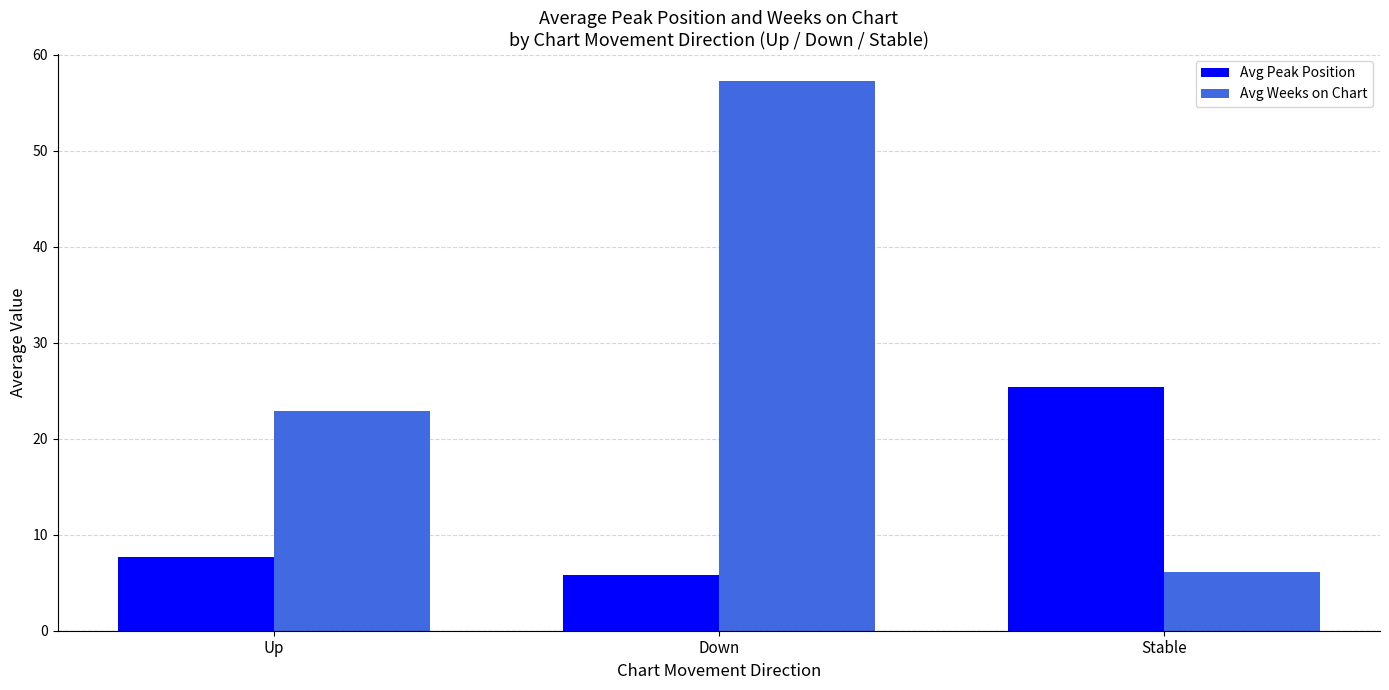

What is the sum of all Avg Weeks on Chart values?

86.3